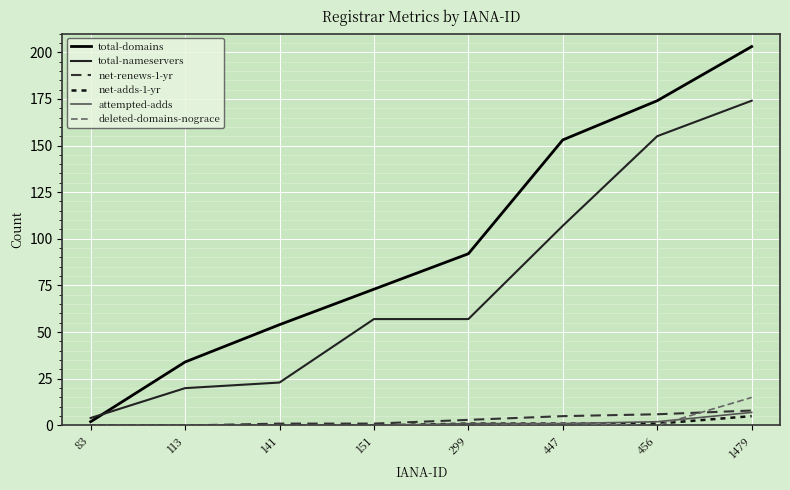

What is the minimum value for total-domains?

2